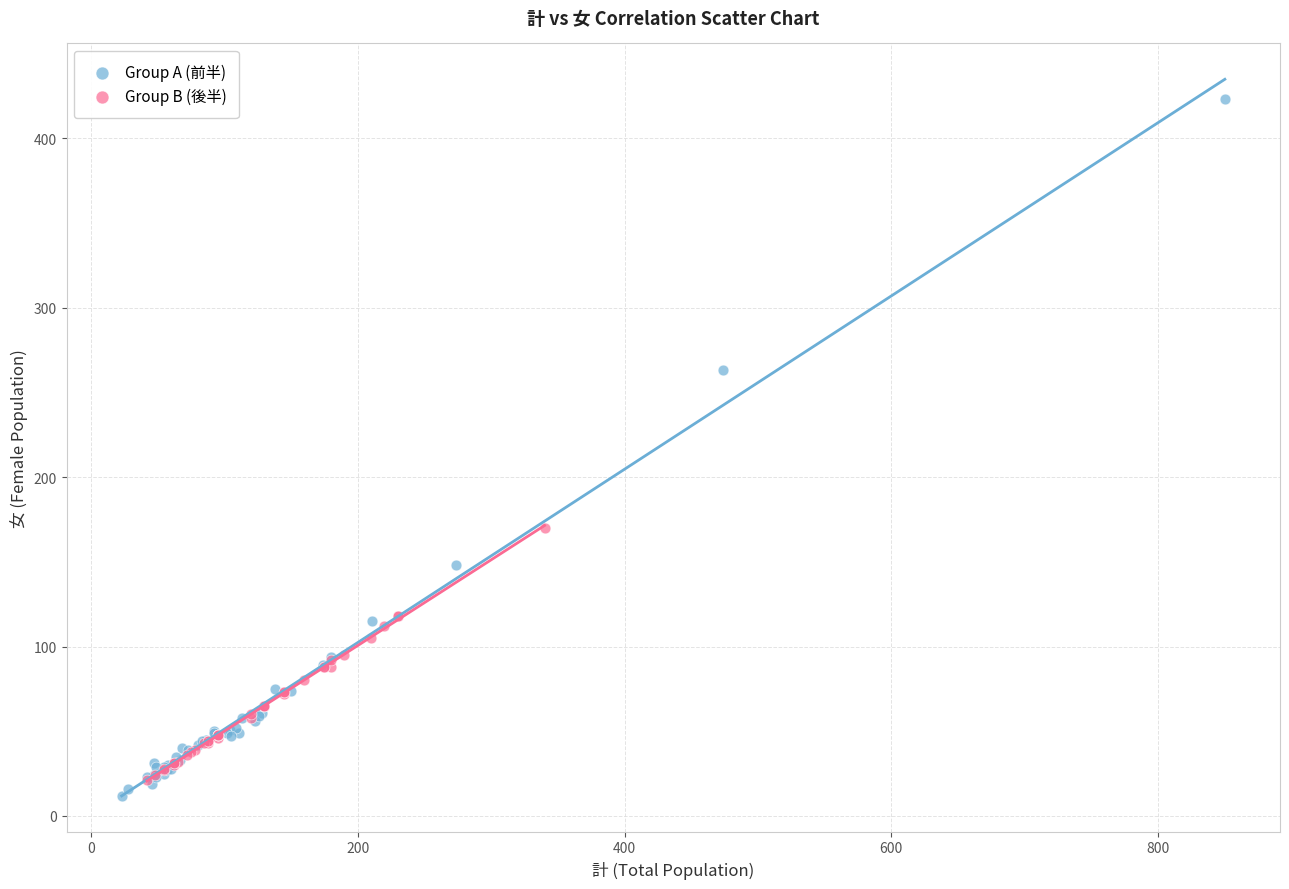

What are all the series names shown in the legend?

Group A (前半), Group B (後半)